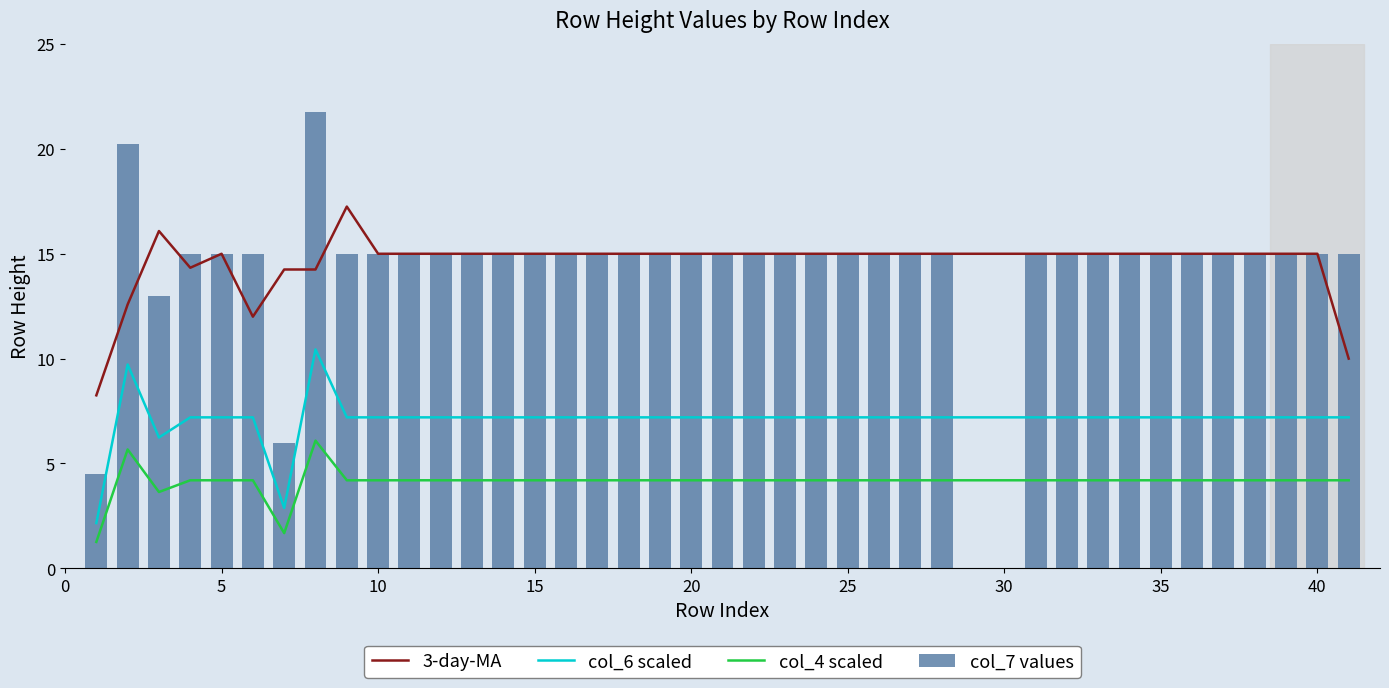

The col_7 values series shows 9.7 at 40. True or false?

False